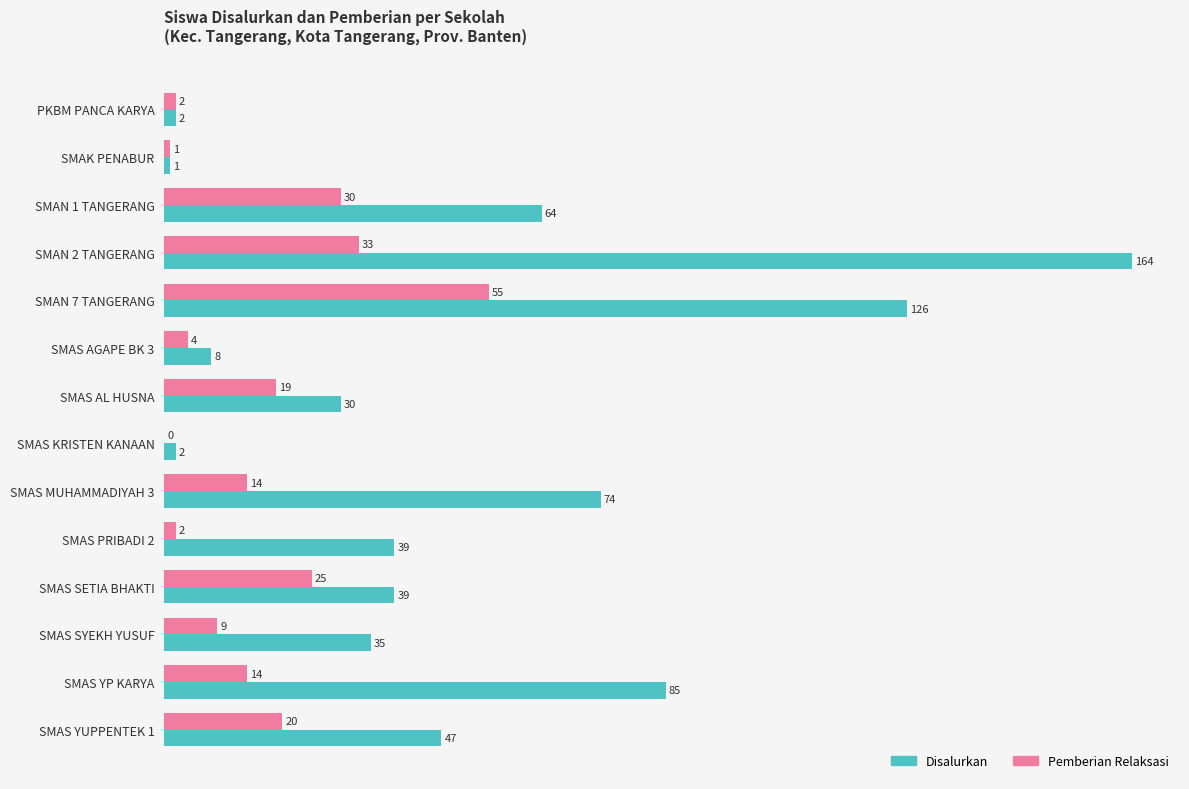

Count the number of data series in this chart.

2